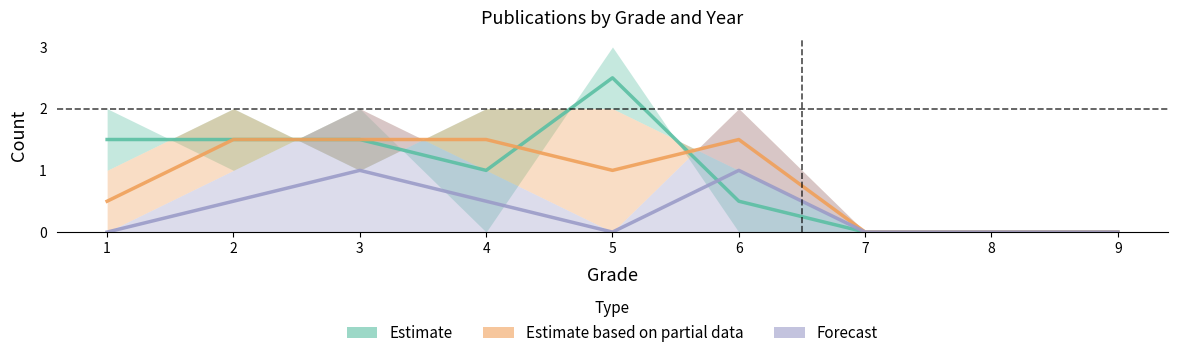

What is the average value of the Estimate series?

0.9